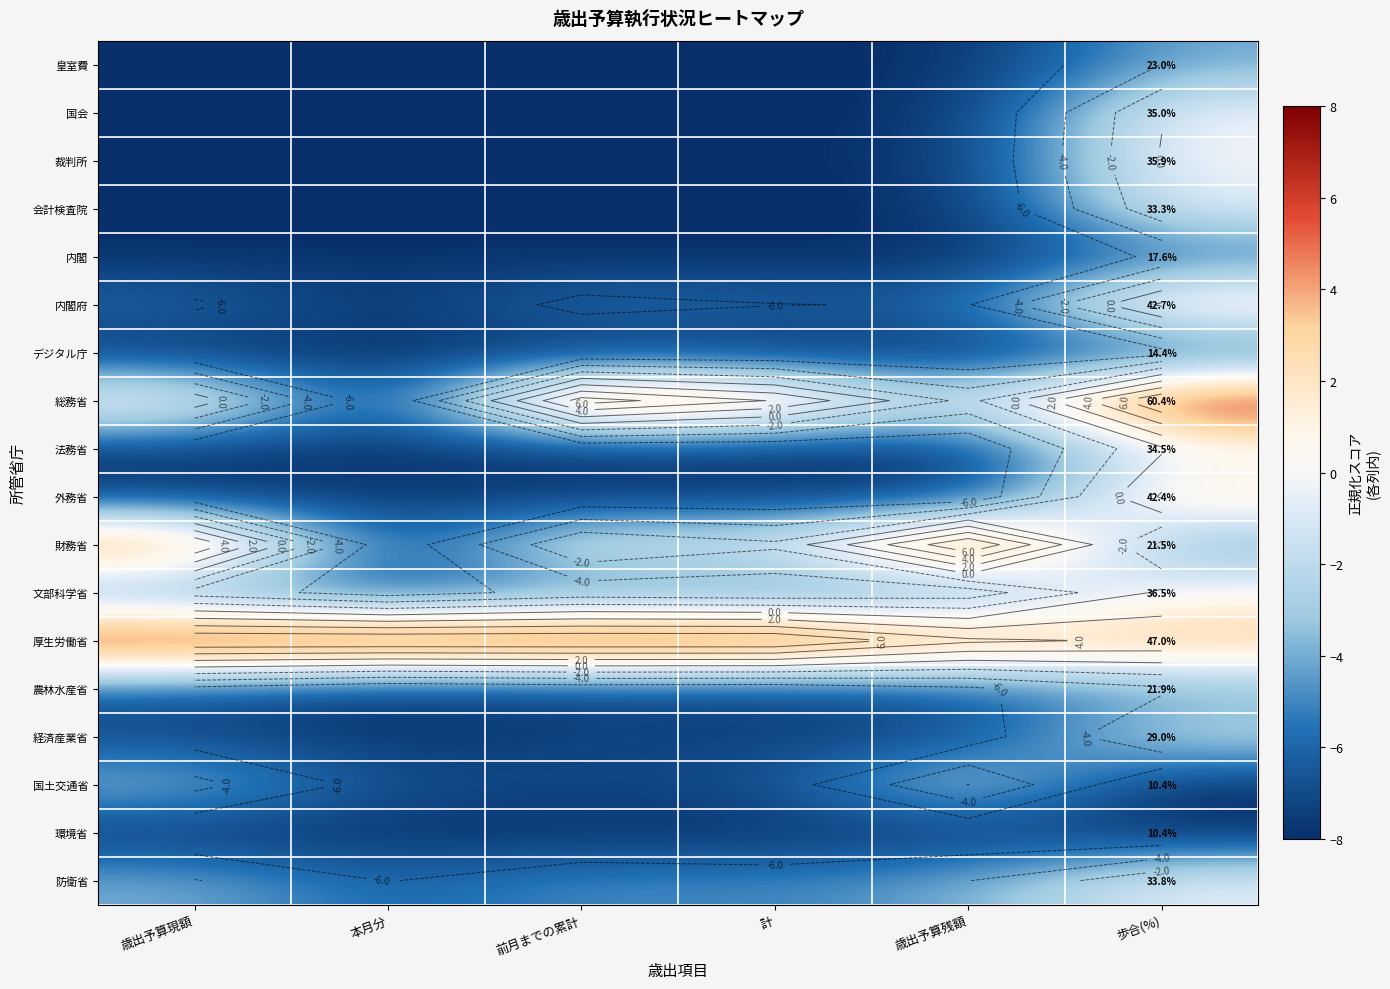

Is the value of 財務省 at 歩合(%) greater than the value of 皇室費 at 本月分?

Yes